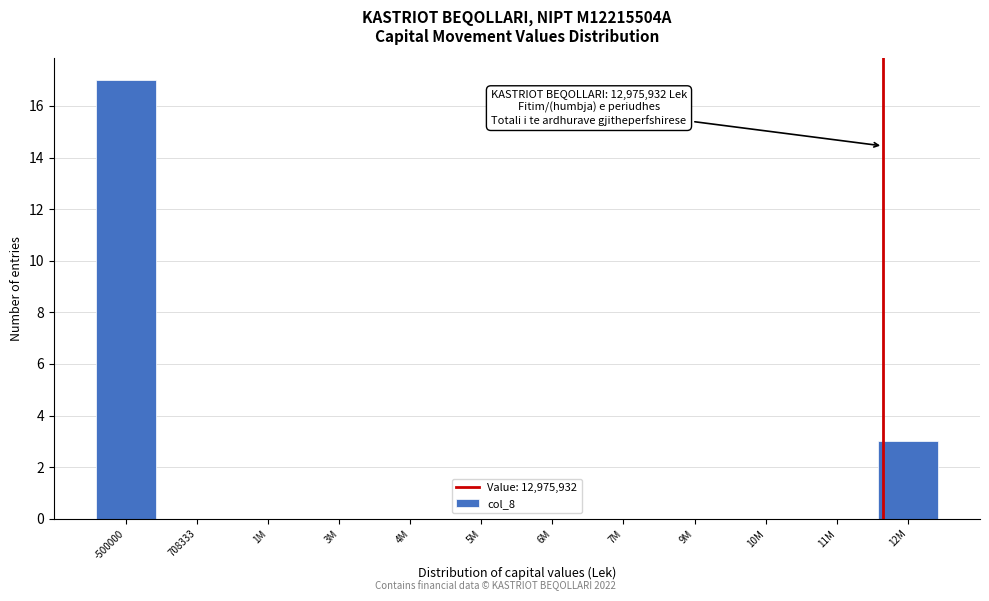

Reading left to right, transcribe all the data shown in this chart.

-500000=17	708333=0	1M=0	3M=0	4M=0	5M=0	6M=0	7M=0	9M=0	10M=0	11M=0	12M=3